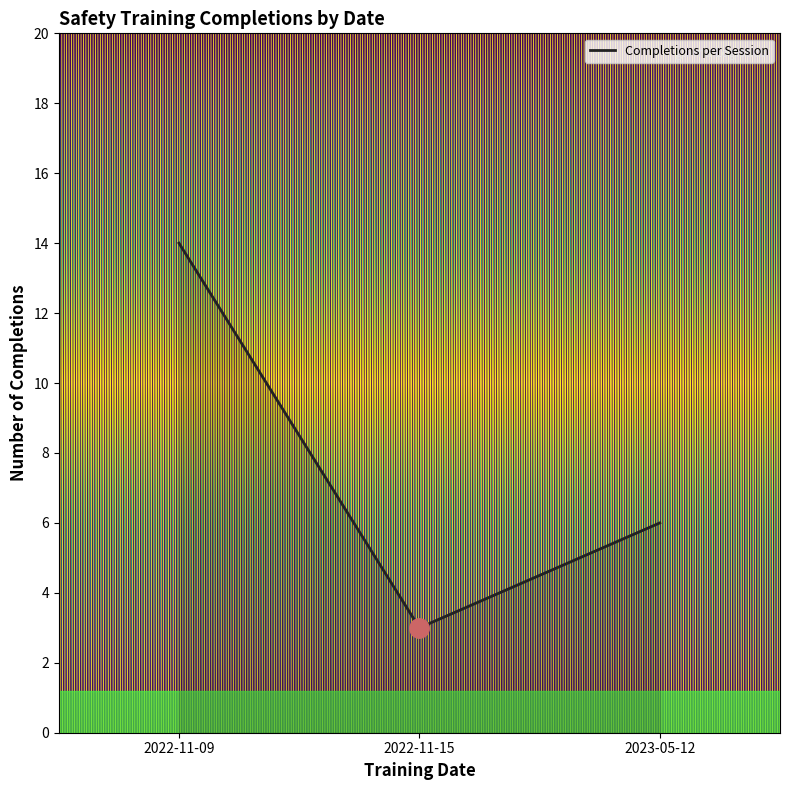

Which category has the lowest value across all series?

2022-11-15